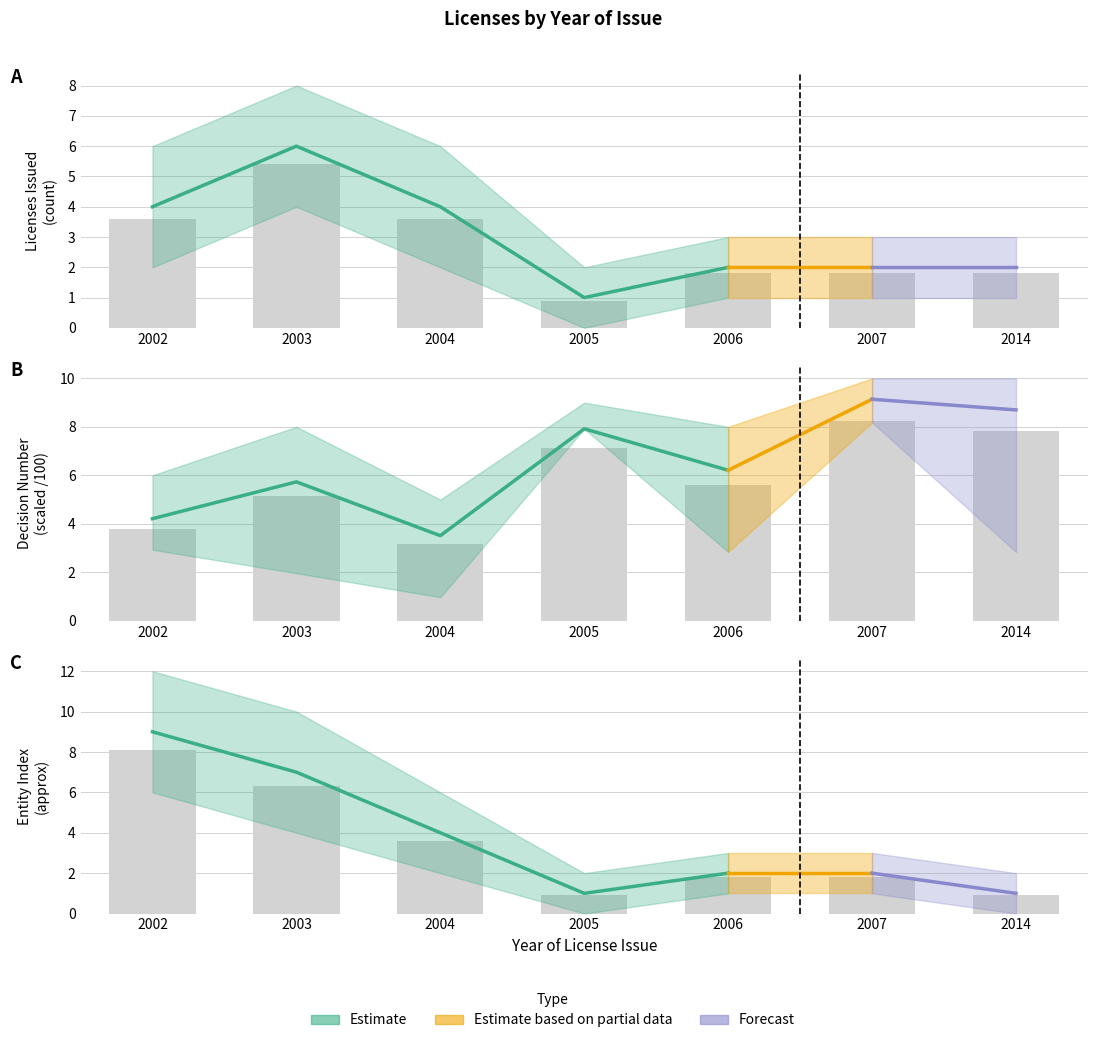

Rank the series at 2006 from highest to lowest value.

License Number Range (max decision no.), Licenses Issued (count), Entity Index (approx)